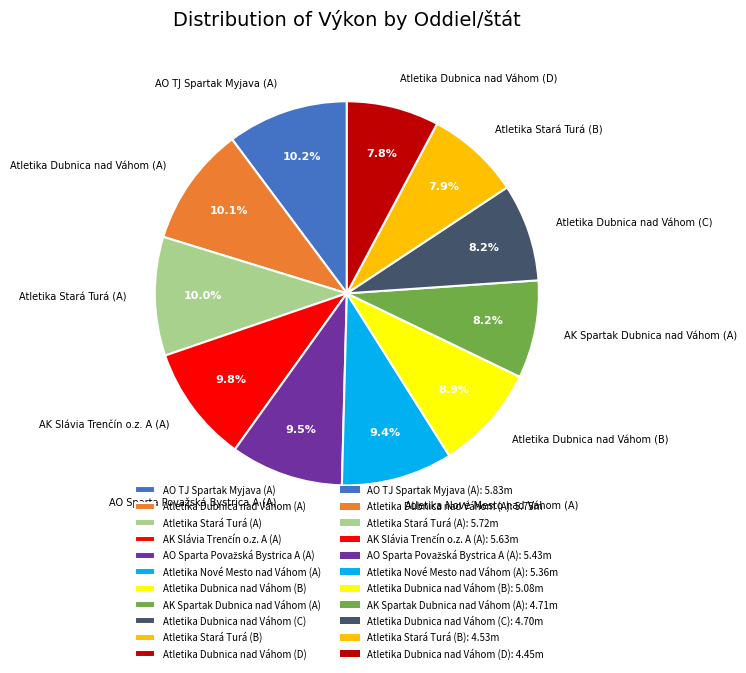

Is there a majority slice in this chart?

No